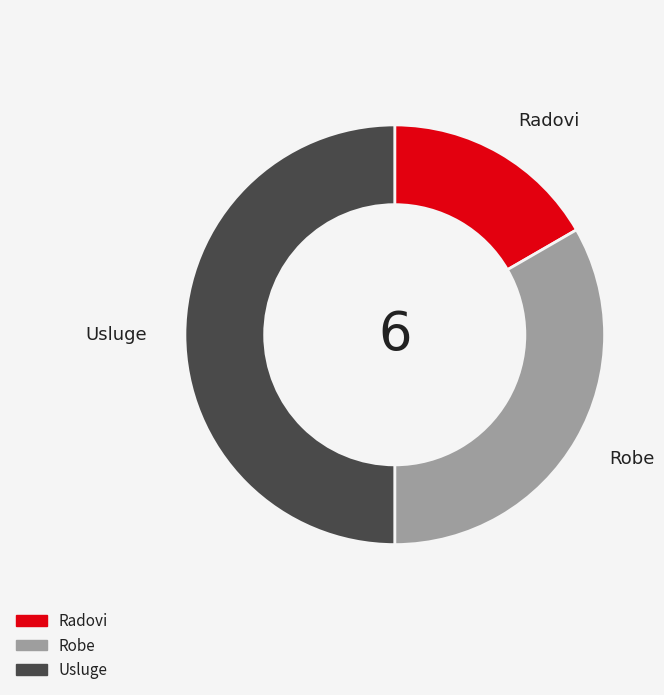

True or false: Usluge accounts for 63% of the total.

False